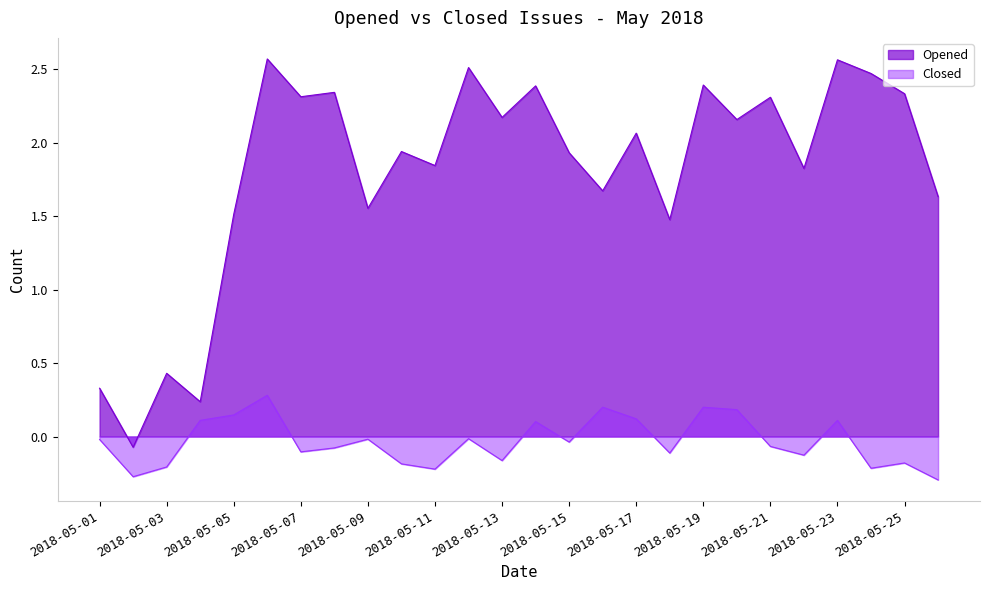

How many lines are shown in the chart?

2